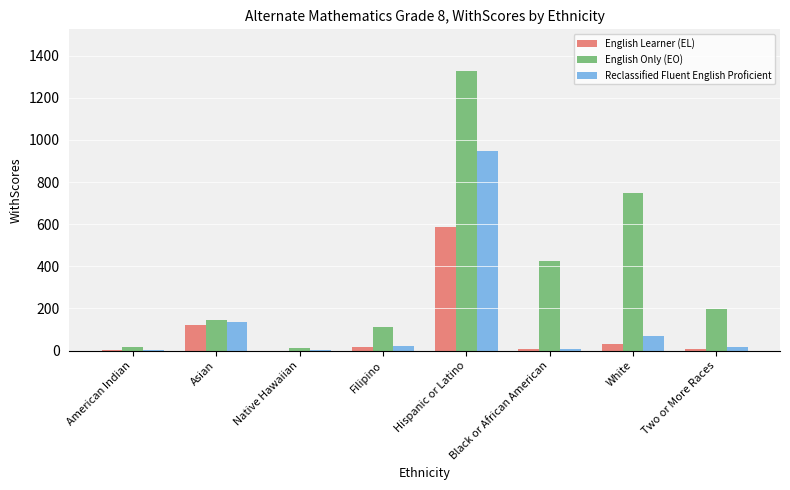

What is the difference between the English Learner (EL) values at Filipino and Native Hawaiian?

15